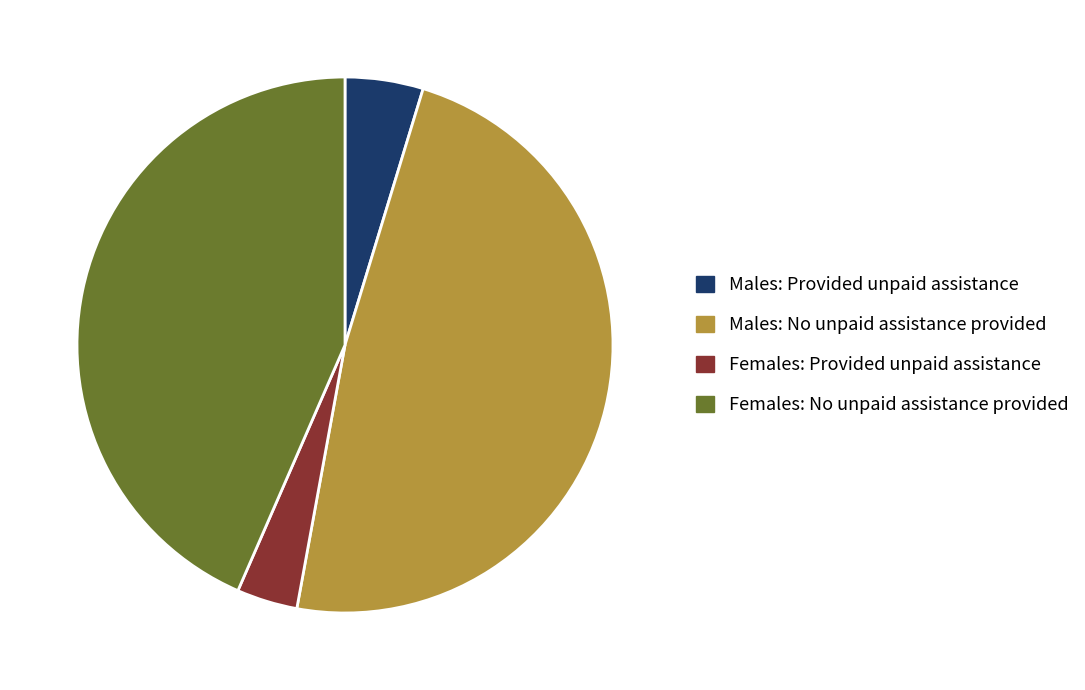

Is Females: No unpaid assistance provided the majority of the pie?

No